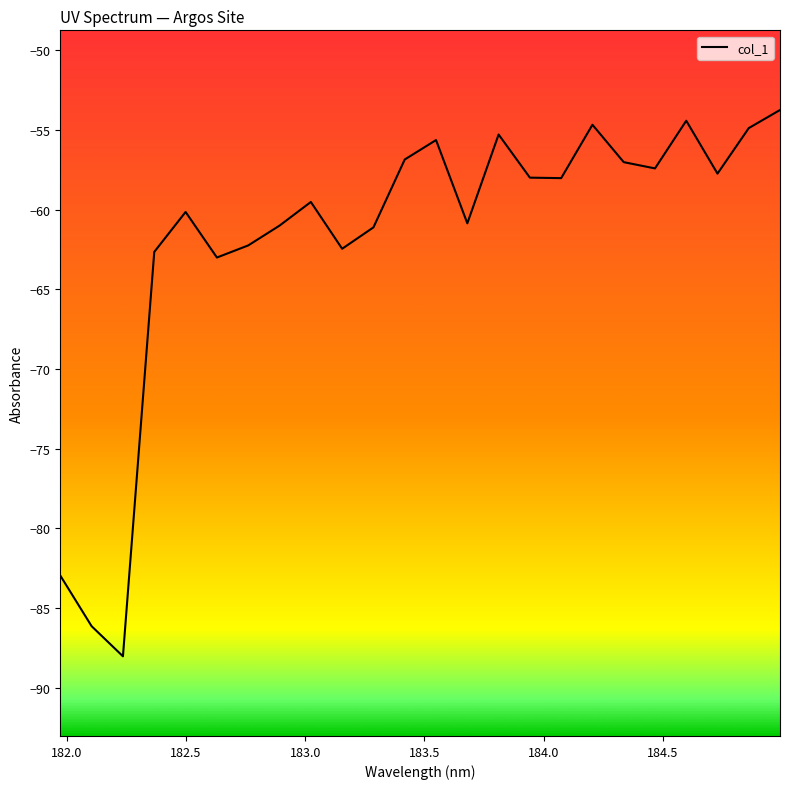

What is the difference between the maximum and minimum values?

34.3